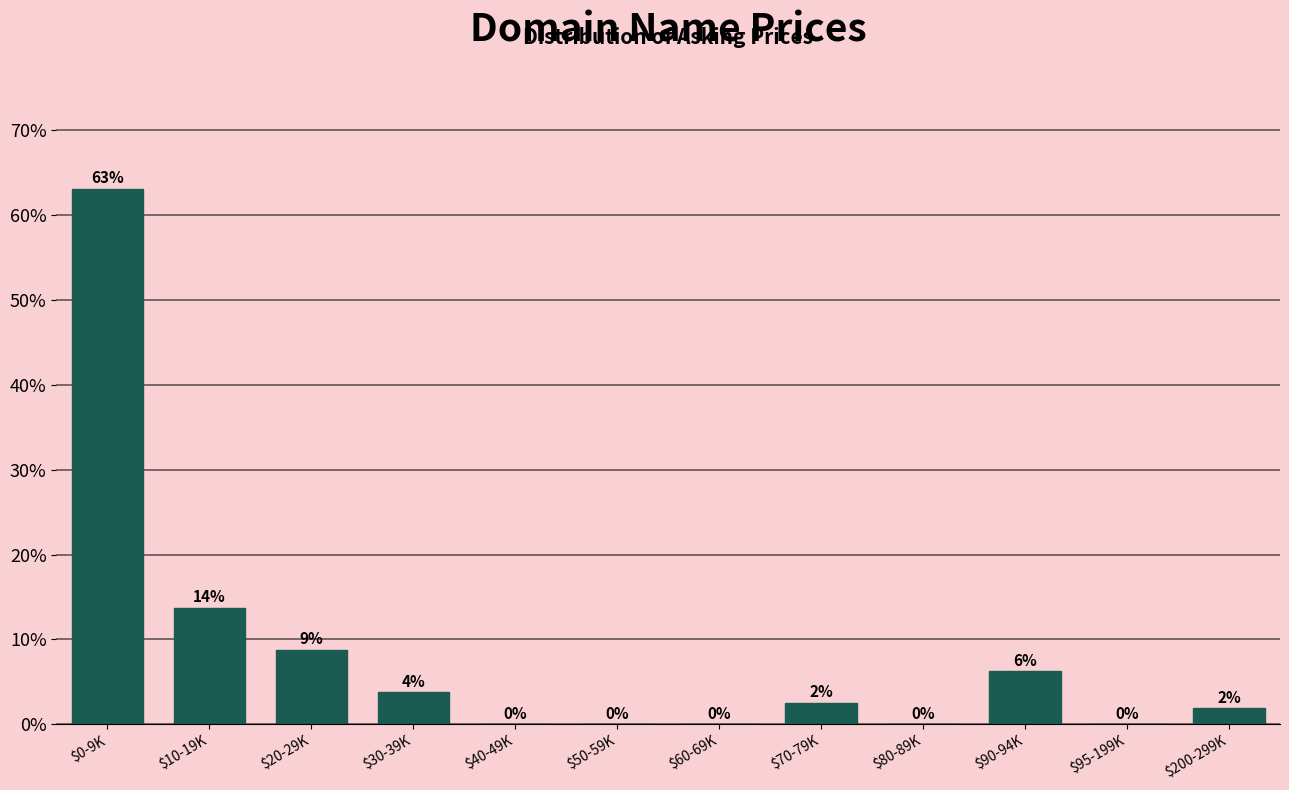

What is the sum of all values?

100.0